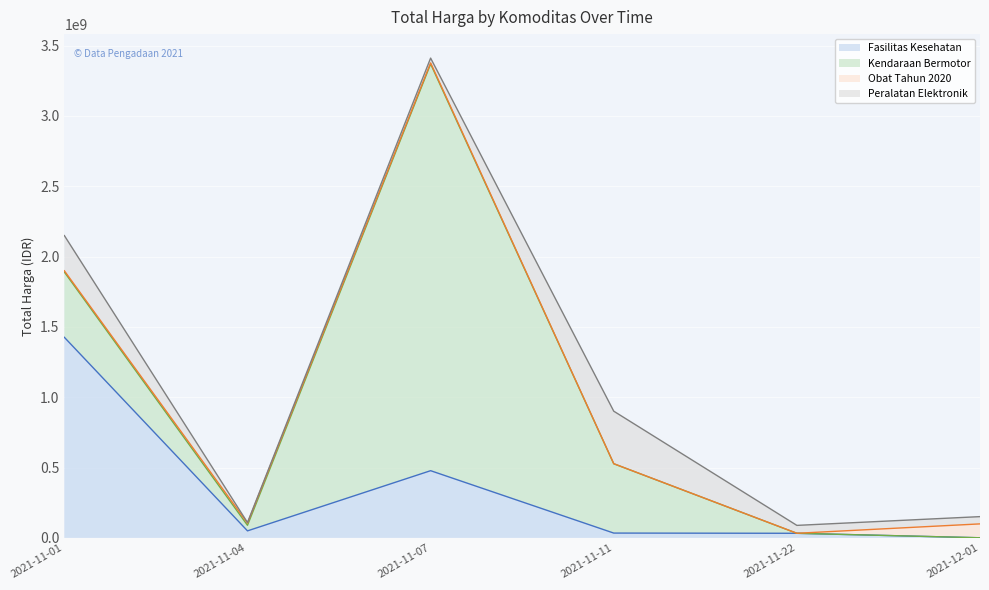

What is the label of the 1st point from the left?

2021-11-01